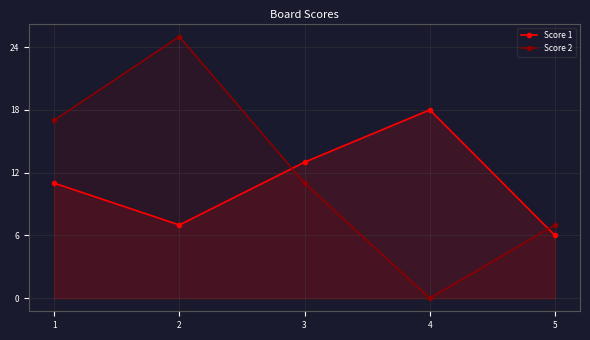

Where is Score 2 nearest to the value 12?

3